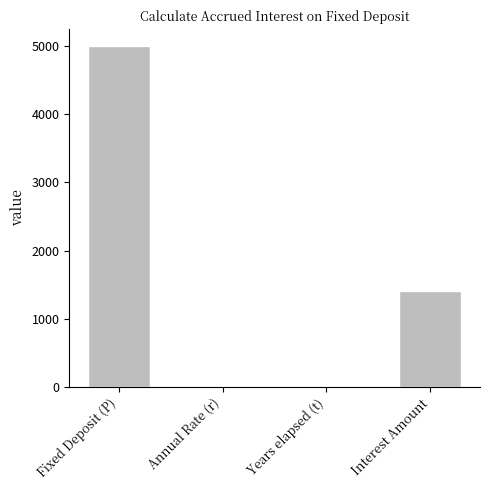

What is the maximum value shown in the chart?

5000.0